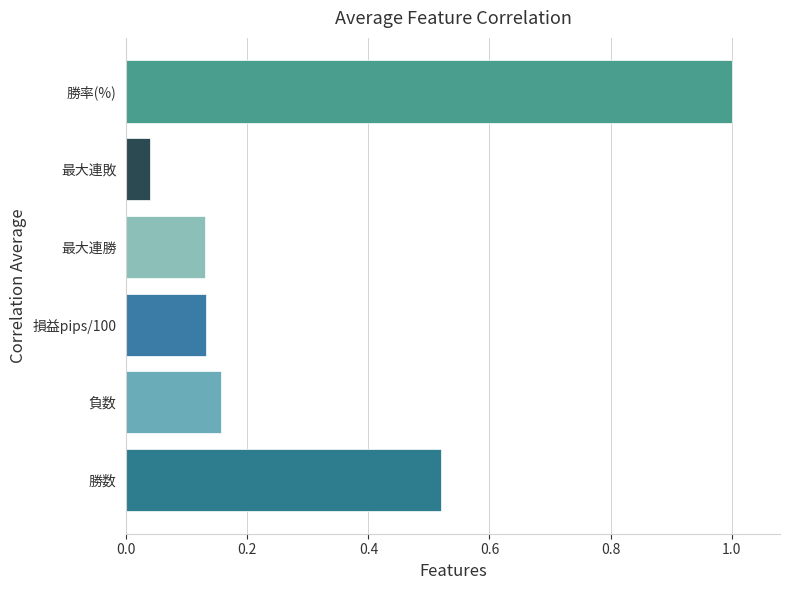

Is it true that the value at 損益pips/100 is 0.2?

False